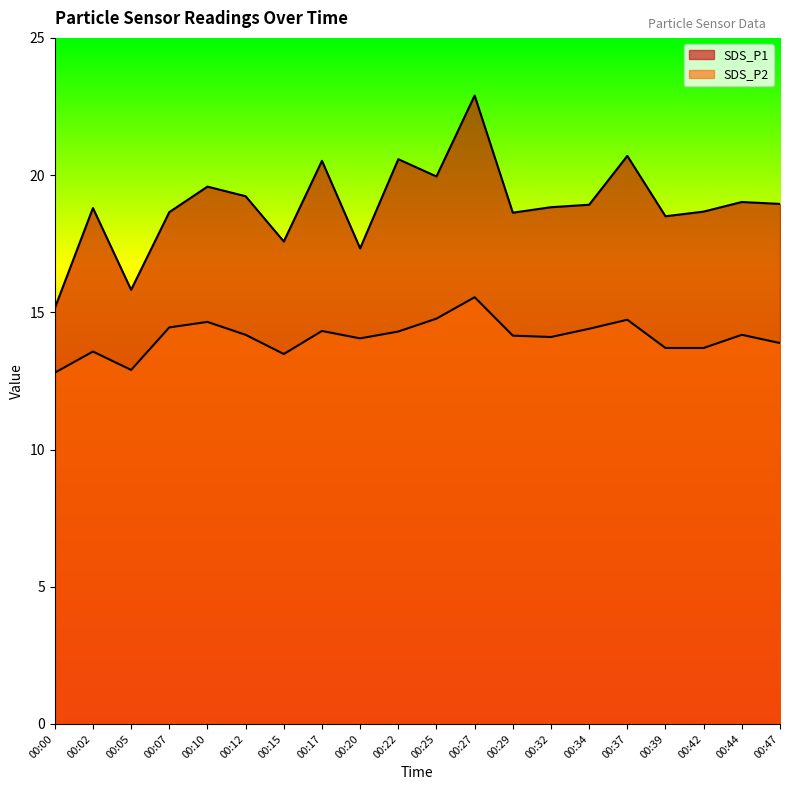

Rank the categories by SDS_P2 value from lowest to highest.

00:00, 00:05, 00:15, 00:02, 00:39, 00:42, 00:47, 00:20, 00:32, 00:29, 00:12, 00:44, 00:22, 00:17, 00:34, 00:07, 00:10, 00:37, 00:25, 00:27